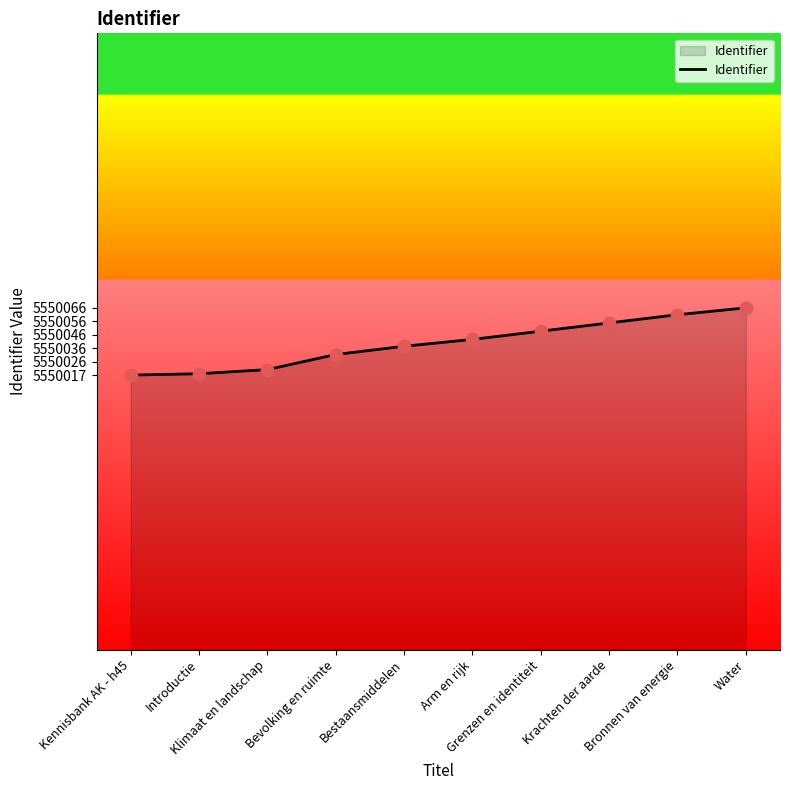

Approximately how many times larger is the value at Bronnen van energie compared to Introductie?

1.0